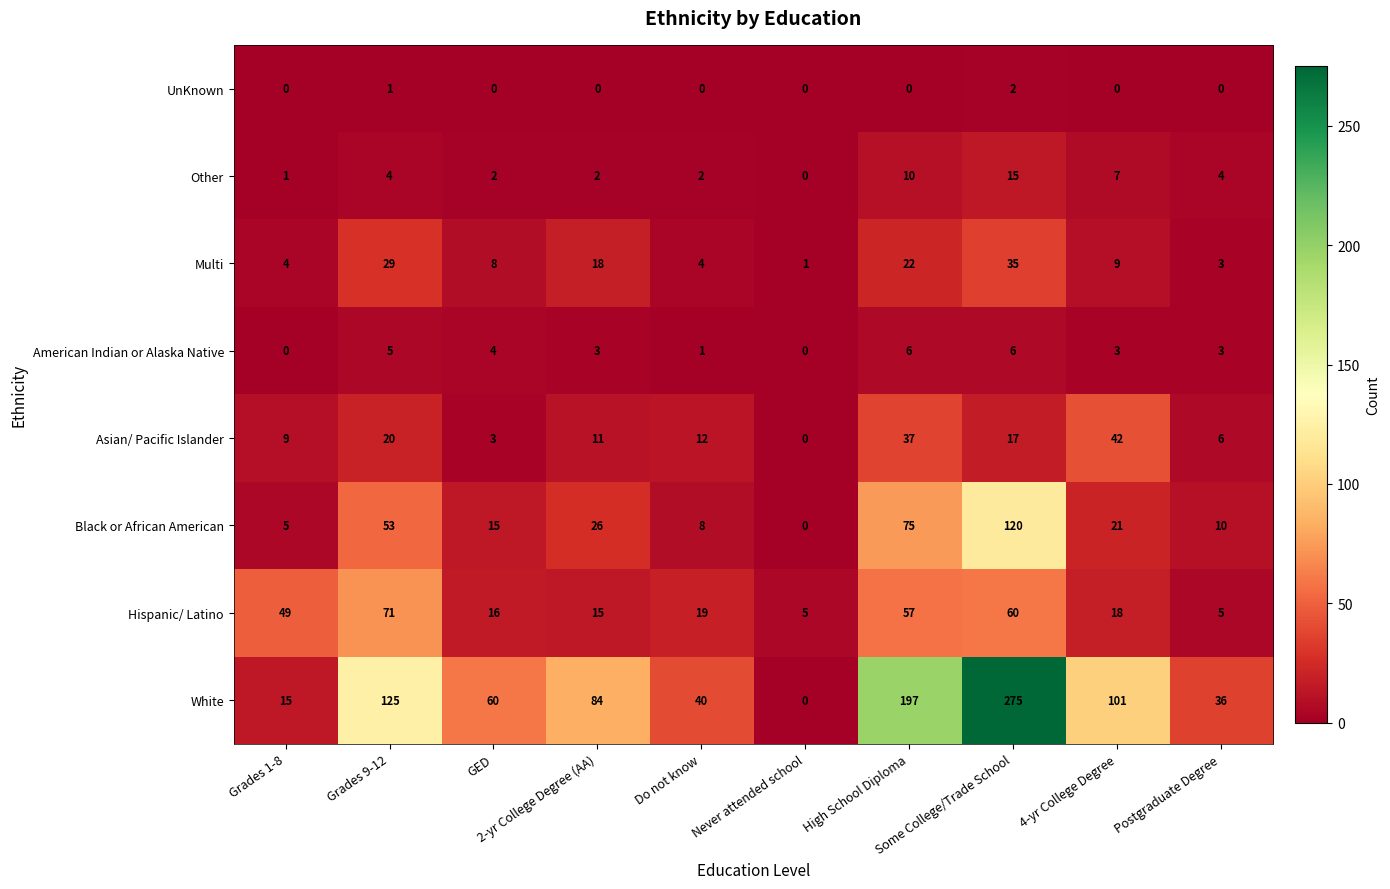

What is the difference between the maximum and minimum values in the White series?

275